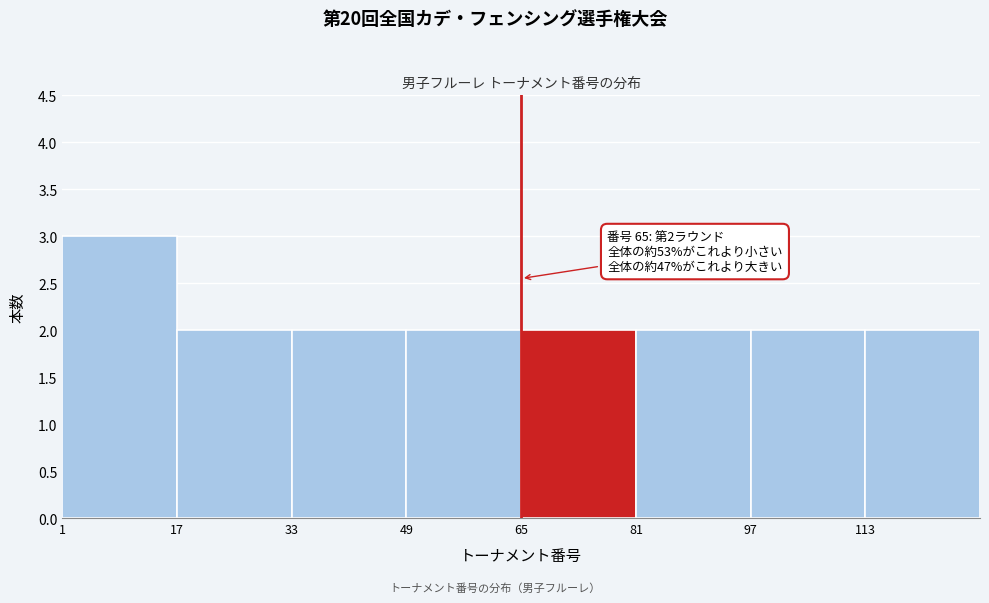

Which range on the x-axis has the tallest bar?

1 to 17